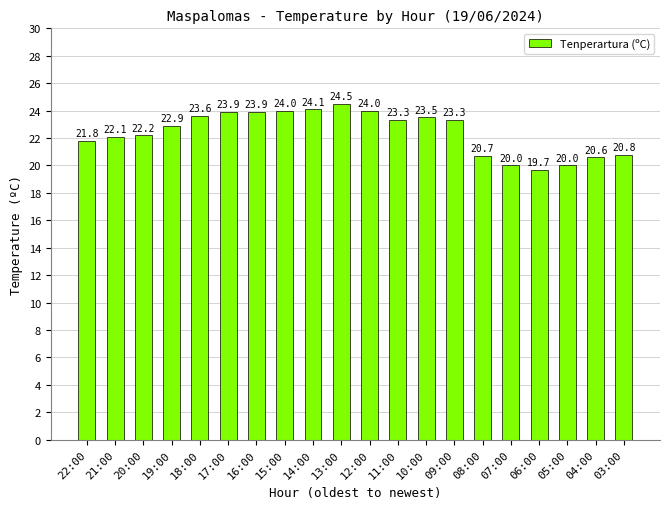

At which label does the data first exceed 23?

18:00